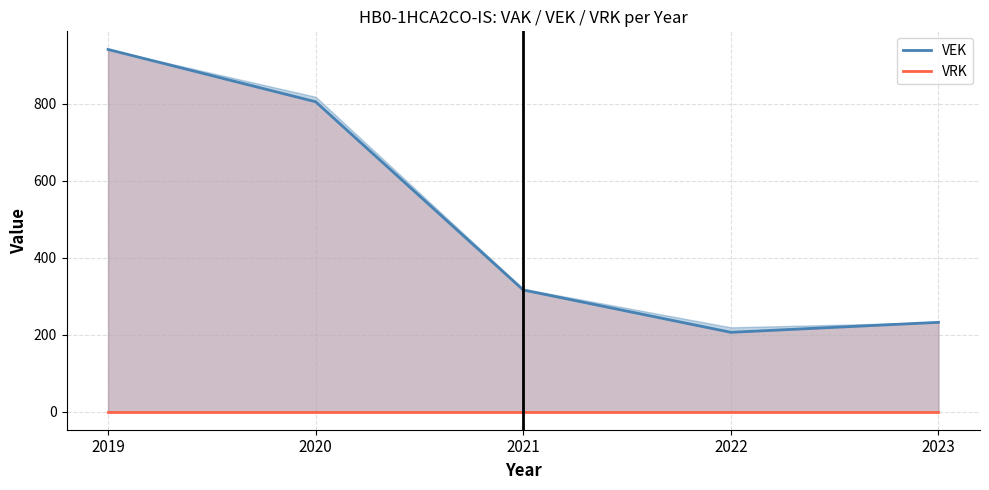

Which series has the largest range (max minus min)?

VEK